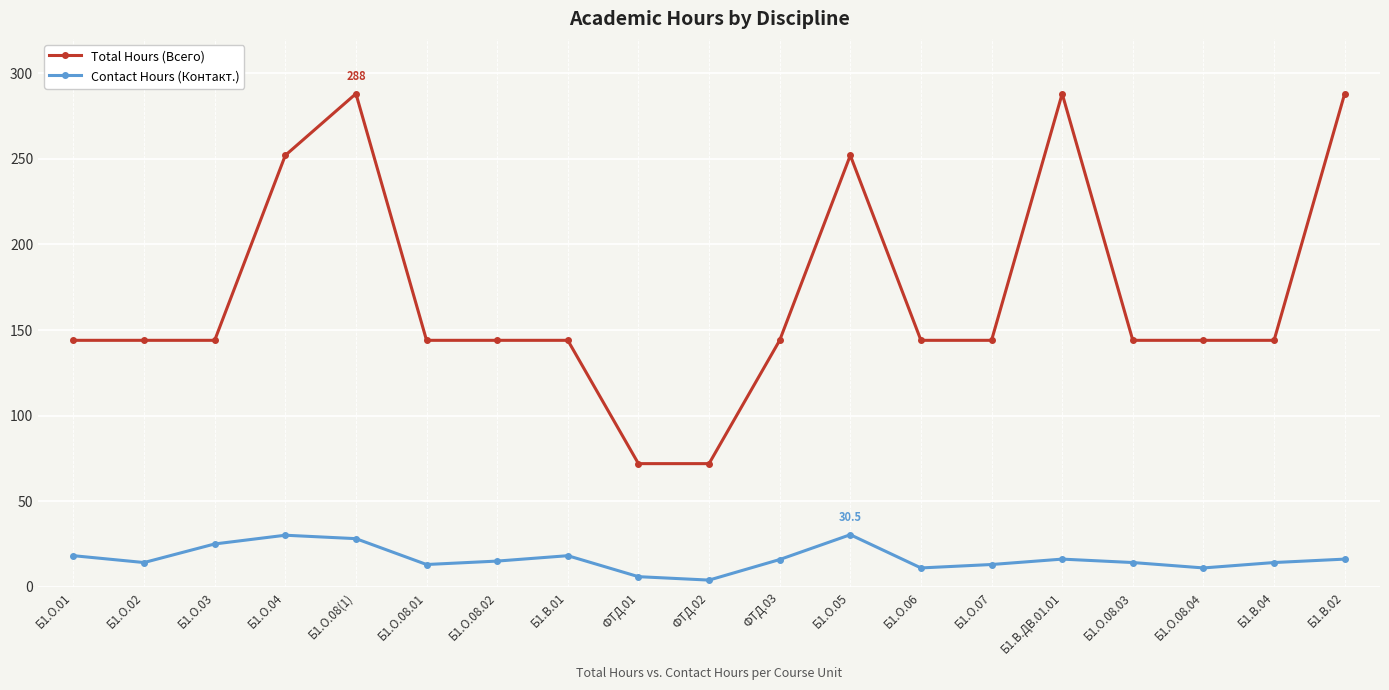

True or false: Total Hours (Всего) and Contact Hours (Контакт.) intersect in this chart.

False